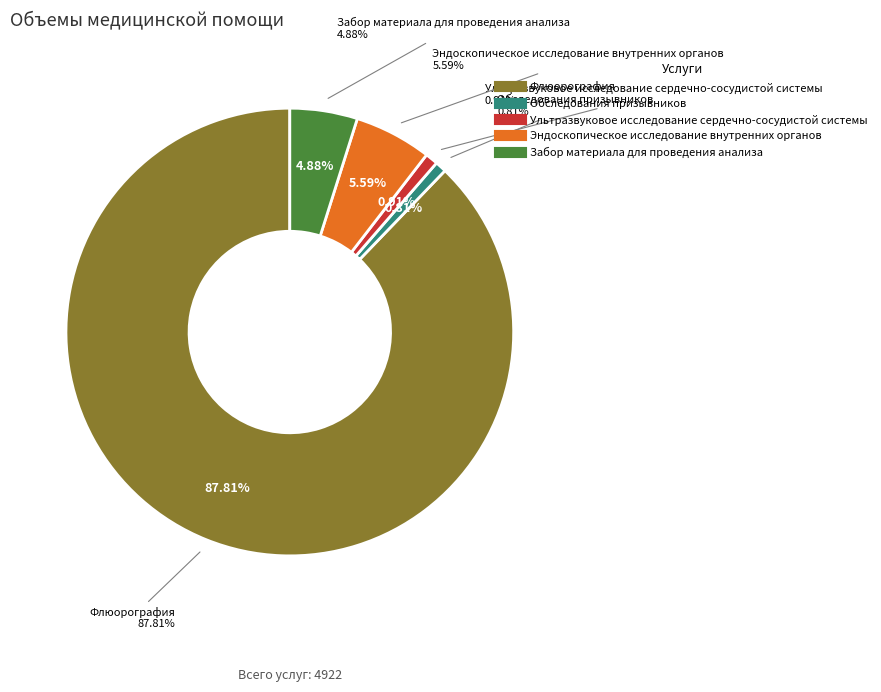

The Забор материала для проведения анализа slice represents 5% of the pie. True or false?

True